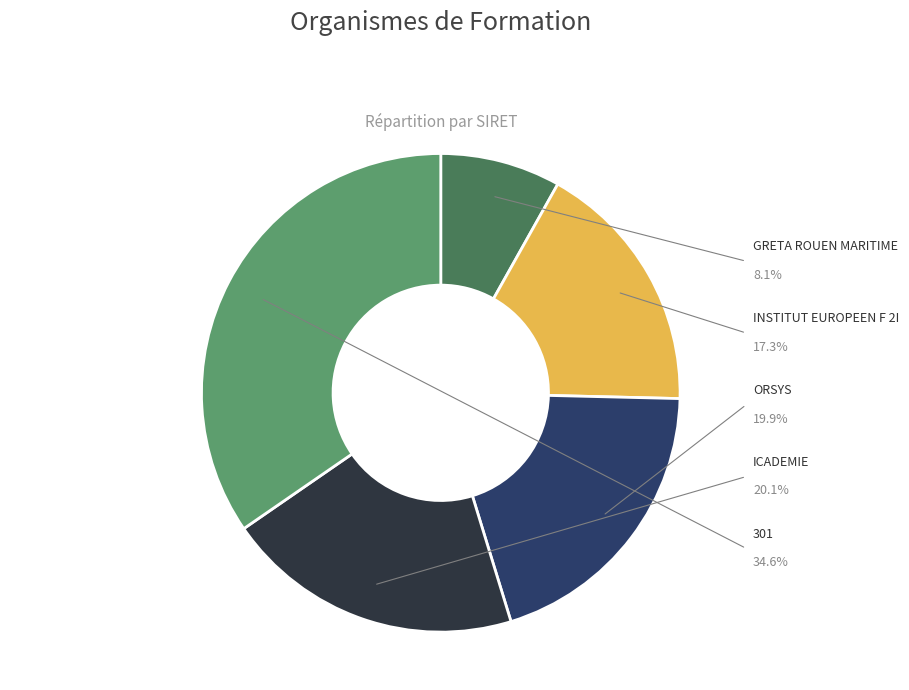

Combined, do ORSYS and INSTITUT EUROPEEN F 2I account for over 50%?

No